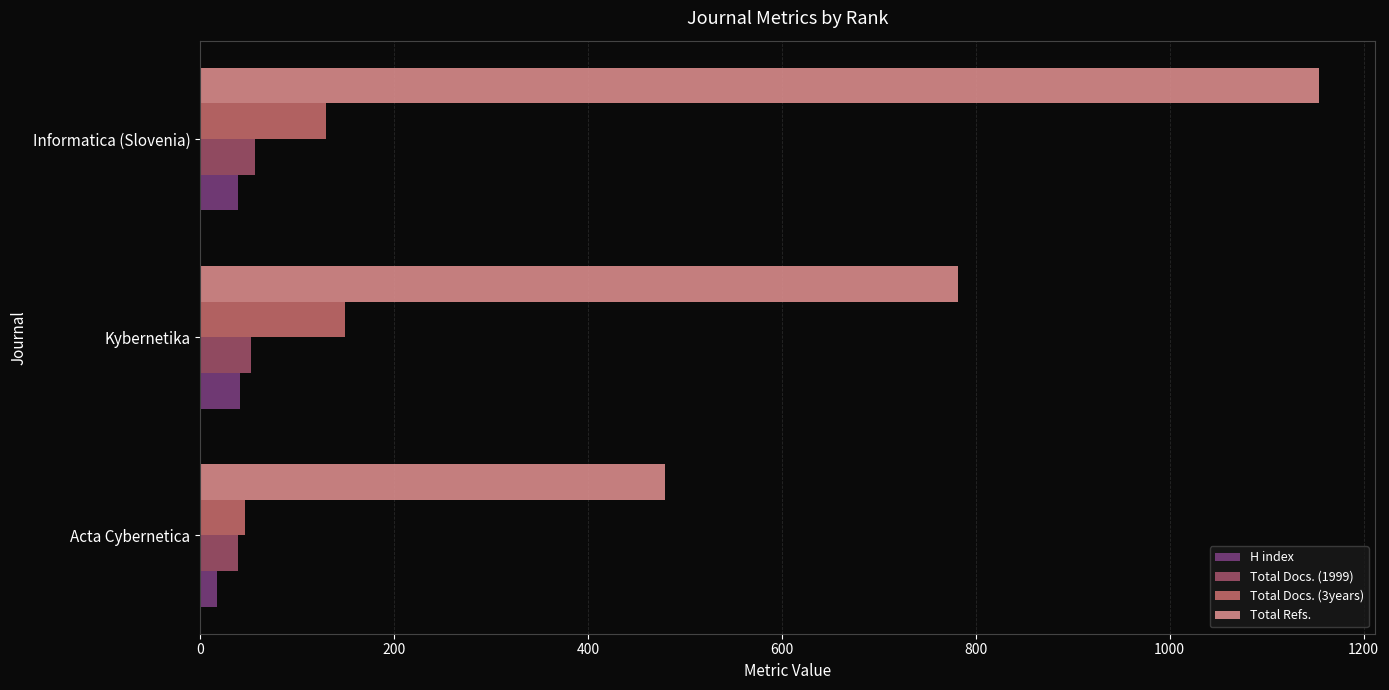

Between Kybernetika and Informatica (Slovenia), which series saw the biggest shift?

Total Refs.